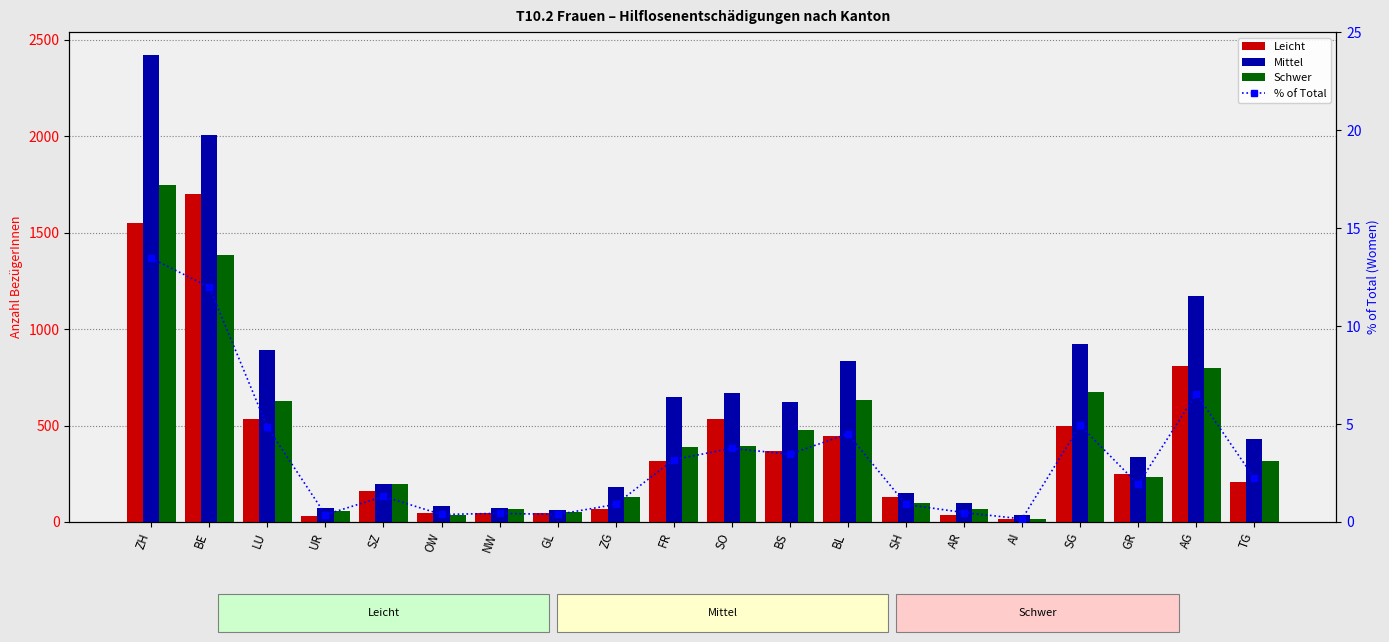

Which series has the largest total across all categories?

Mittel